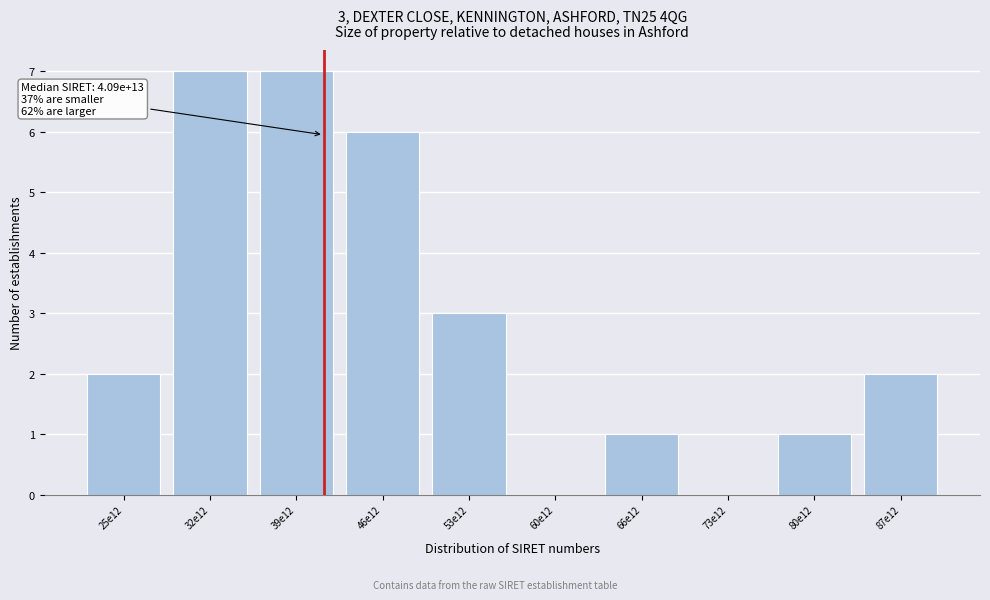

Reading left to right, list all the values displayed in this chart.

25e12=2	32e12=7	39e12=7	46e12=6	53e12=3	60e12=0	66e12=1	73e12=0	80e12=1	87e12=2